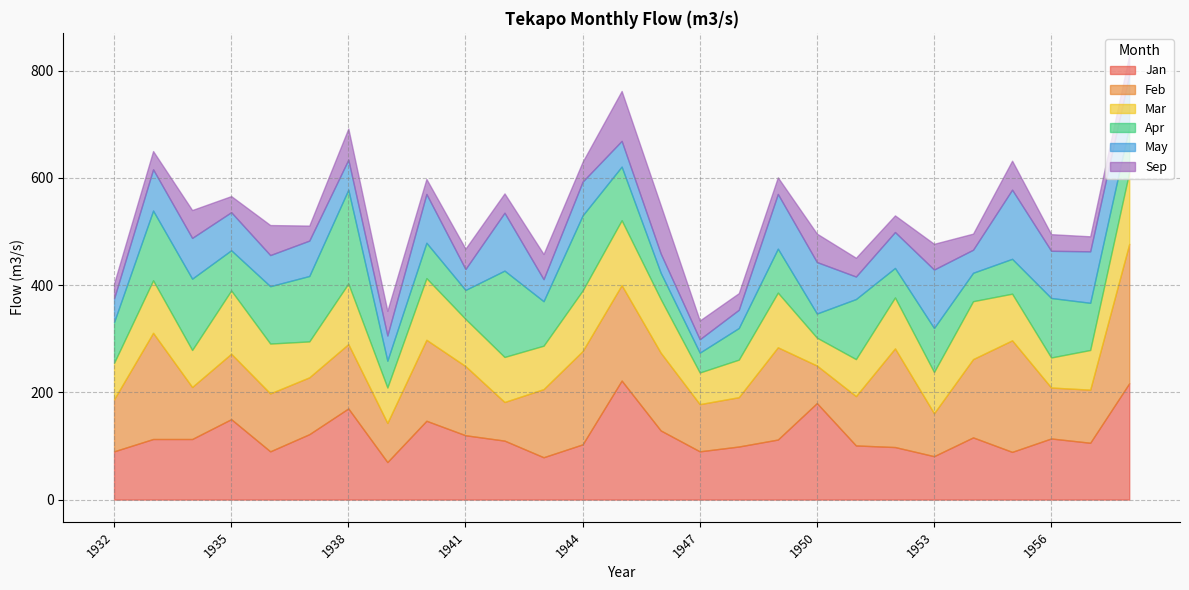

At 1943, list the series in order from smallest to largest.

May, Sep, Jan, Mar, Apr, Feb